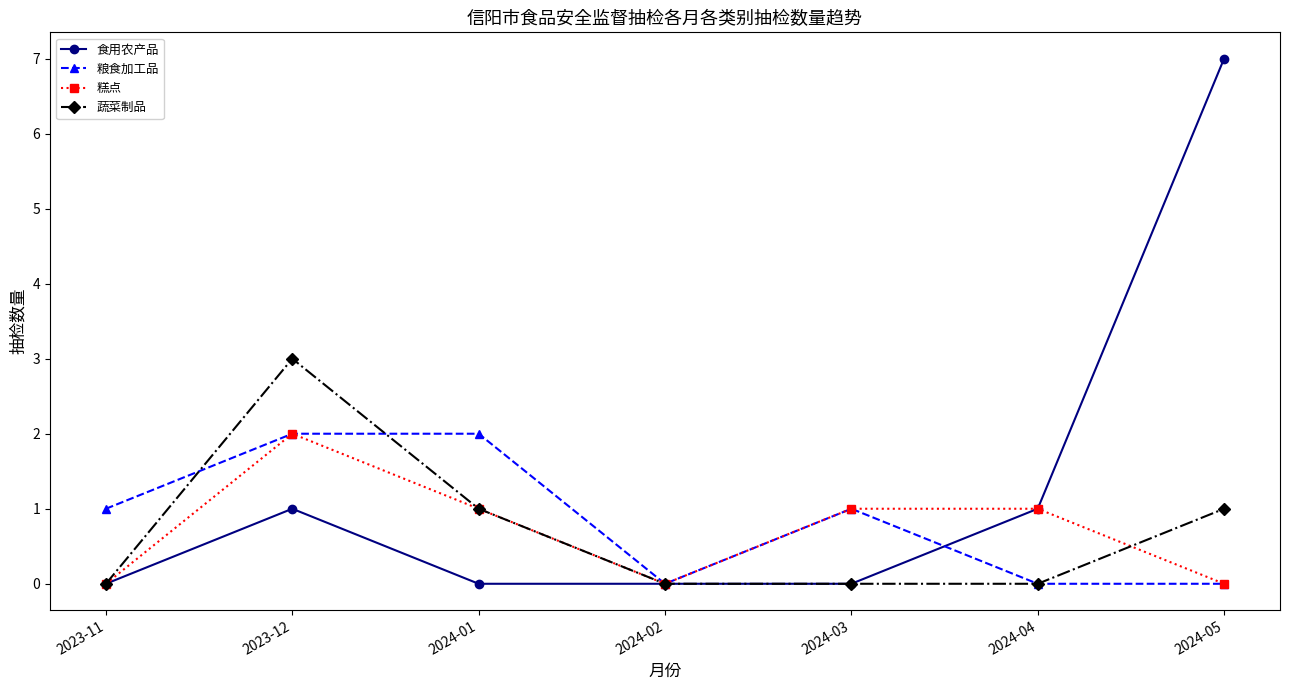

Is the value of 食用农产品 at 2024-01 greater than the value of 糕点 at 2024-04?

No